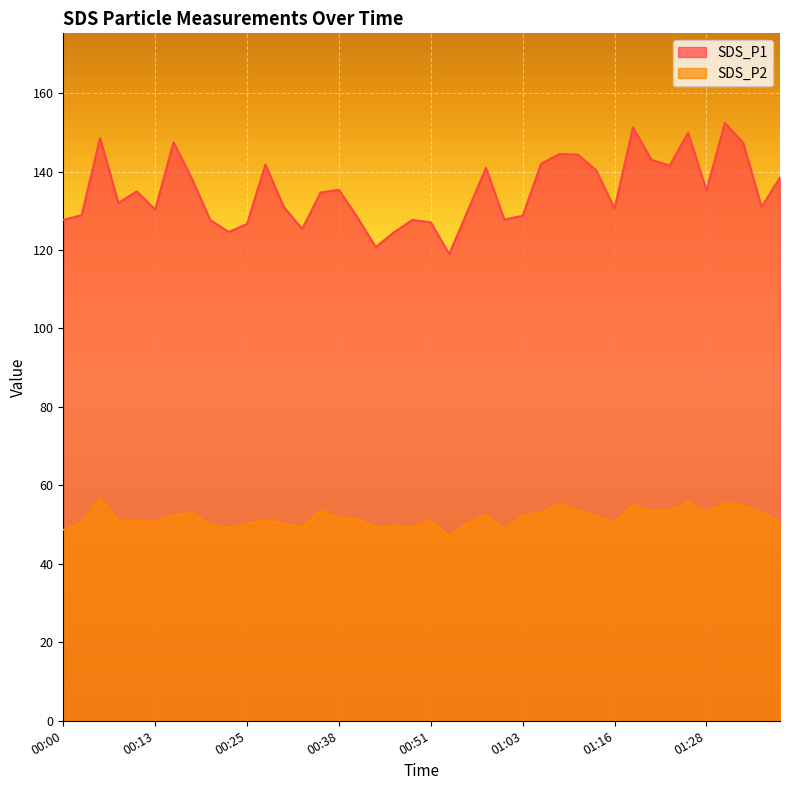

What is the label of the 32nd point from the right?

00:20